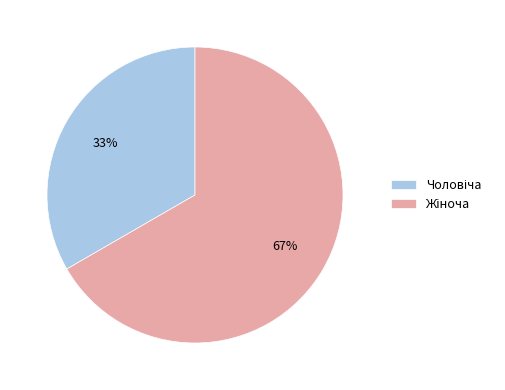

Is there any slice that represents more than half of the pie?

Yes